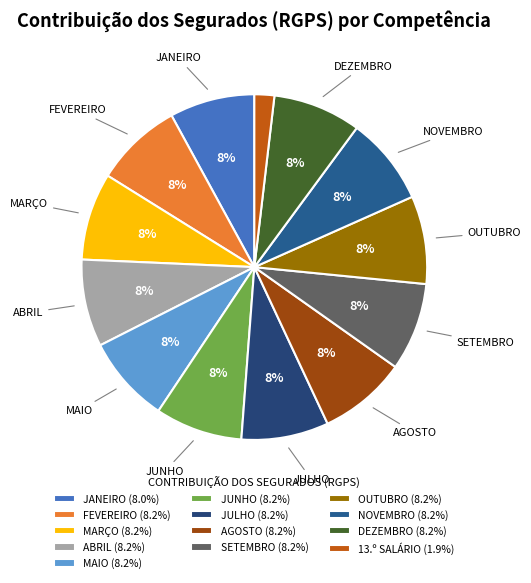

Count the number of slices in the pie.

13